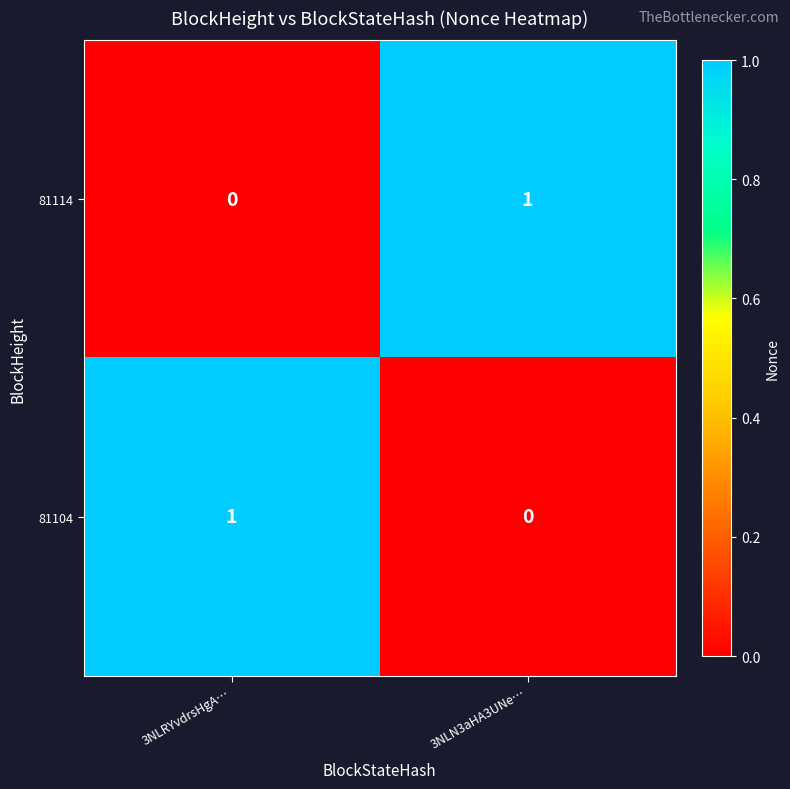

True or false: 81114 has a value of 1 at 3NLN3aHA3UNe….

True